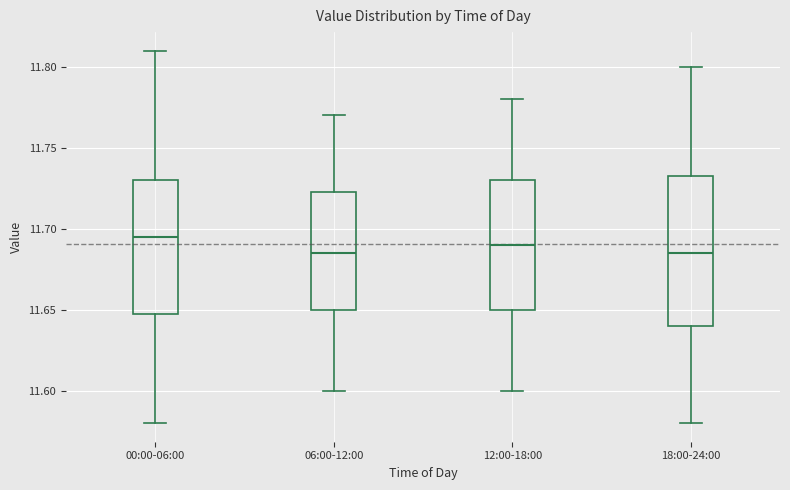

Reading left to right, read every box against the y-axis: the position of its median line, the range the box covers, and the ends of its whiskers. The values are not printed on the chart, so give them approximately, as read against the axis.

00:00-06:00: median 11.695, box 11.650 to 11.730, whiskers 11.580 to 11.810
06:00-12:00: median 11.685, box 11.650 to 11.725, whiskers 11.600 to 11.770
12:00-18:00: median 11.690, box 11.650 to 11.730, whiskers 11.600 to 11.780
18:00-24:00: median 11.685, box 11.640 to 11.735, whiskers 11.580 to 11.800